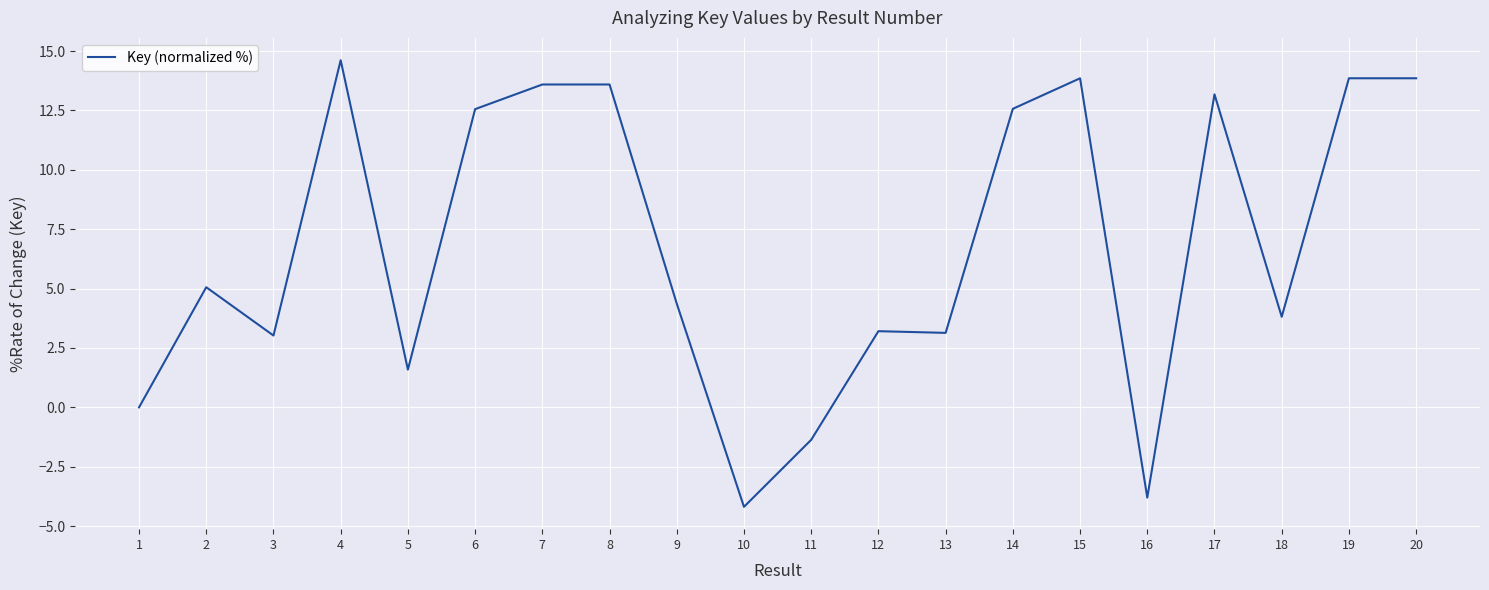

Approximately how many times larger is the value at 18 compared to 6?

0.3